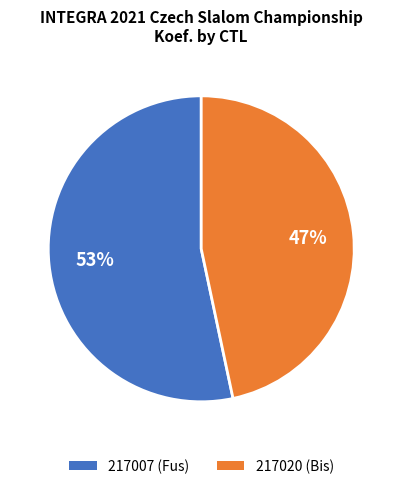

Between 217020 (Bis) and 217007 (Fus), which is larger?

217007 (Fus)